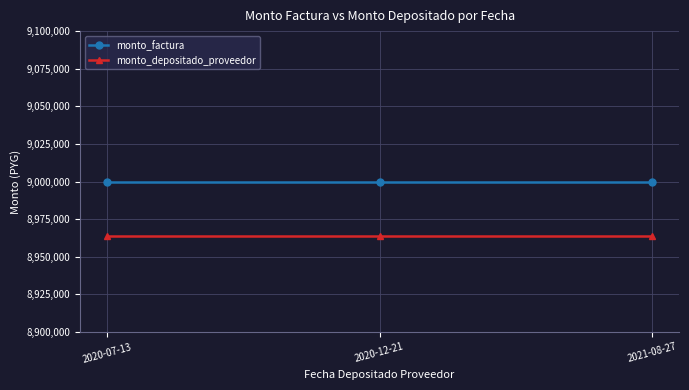

Rank the series by their average value, from lowest to highest.

monto_depositado_proveedor, monto_factura